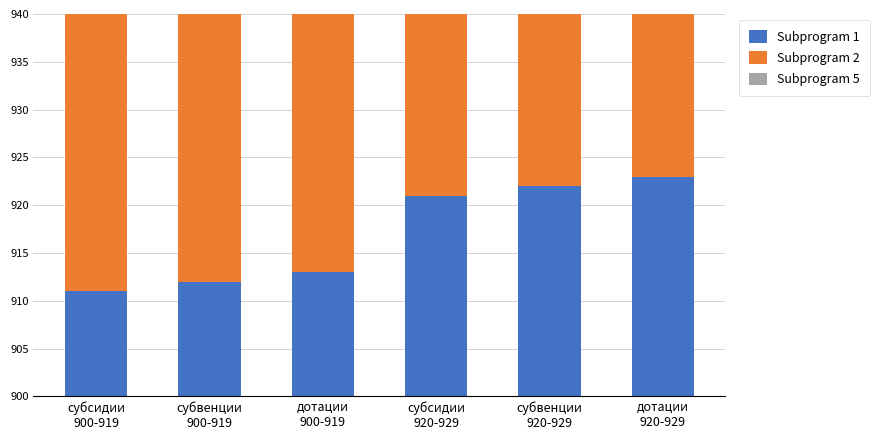

At how many categories does at least one series exceed 918?

4